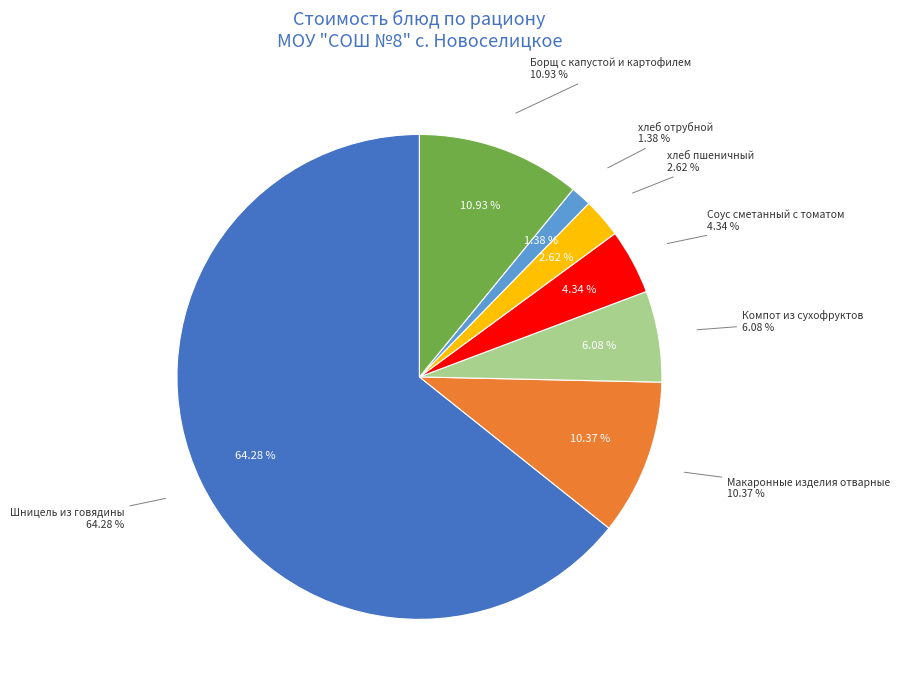

Which slice is the largest?

Шницель из говядины